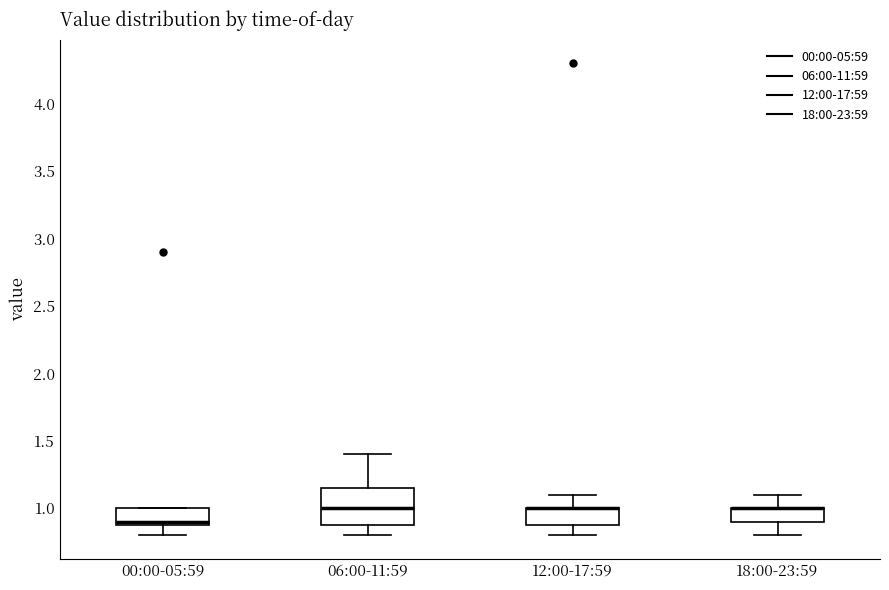

Reading left to right, transcribe this box plot: for each box, give where its median line is, the range the box spans, and where its two whiskers end, as read against the y-axis. The values are not printed on the chart, so give them approximately, as read against the axis.

00:00-05:59: median 0.90 (just above the box's lower edge), box 0.90 to 1.00, whiskers 0.80 to 1.00
06:00-11:59: median 1.00, box 0.90 to 1.15, whiskers 0.80 to 1.40
12:00-17:59: median 1.00 (drawn on the box's upper edge), box 0.90 to 1.00, whiskers 0.80 to 1.10
18:00-23:59: median 1.00 (drawn on the box's upper edge), box 0.90 to 1.00, whiskers 0.80 to 1.10